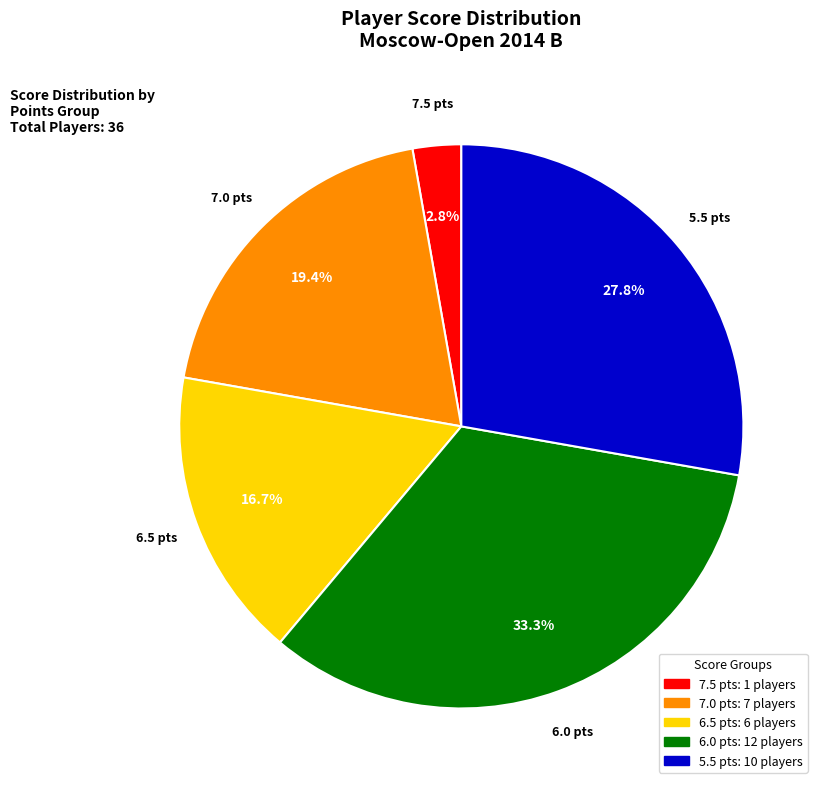

What portion of the pie excludes 7.0?

80.6%